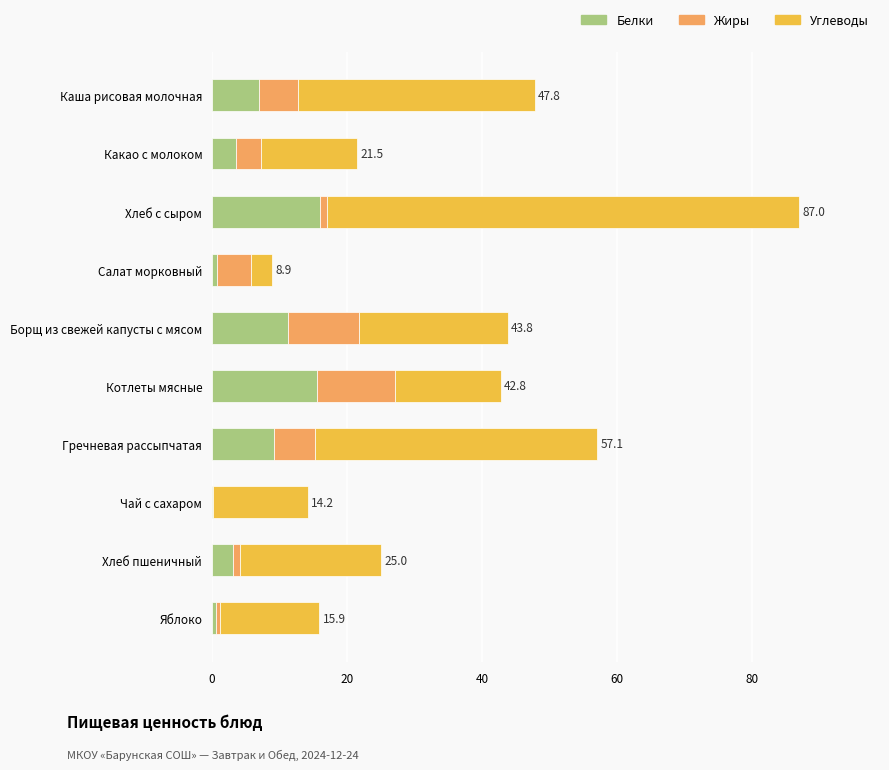

What is the highest value of the Белки series?

16.0